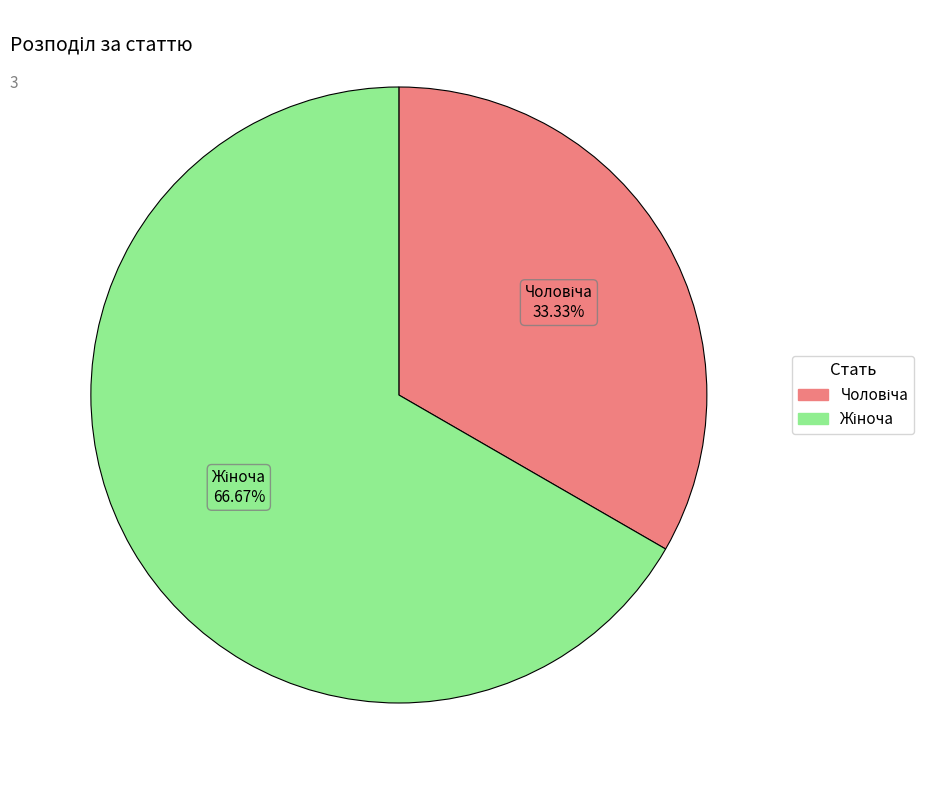

Does any single category account for the majority?

Yes